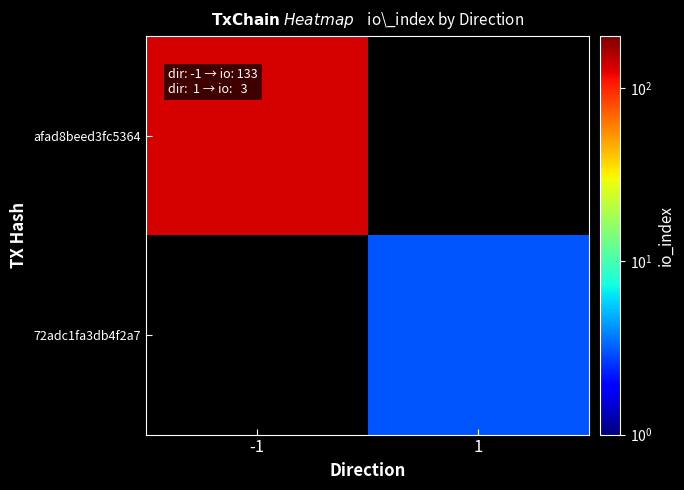

The afad8beed3fc5364 series shows 133.0 at -1. True or false?

True